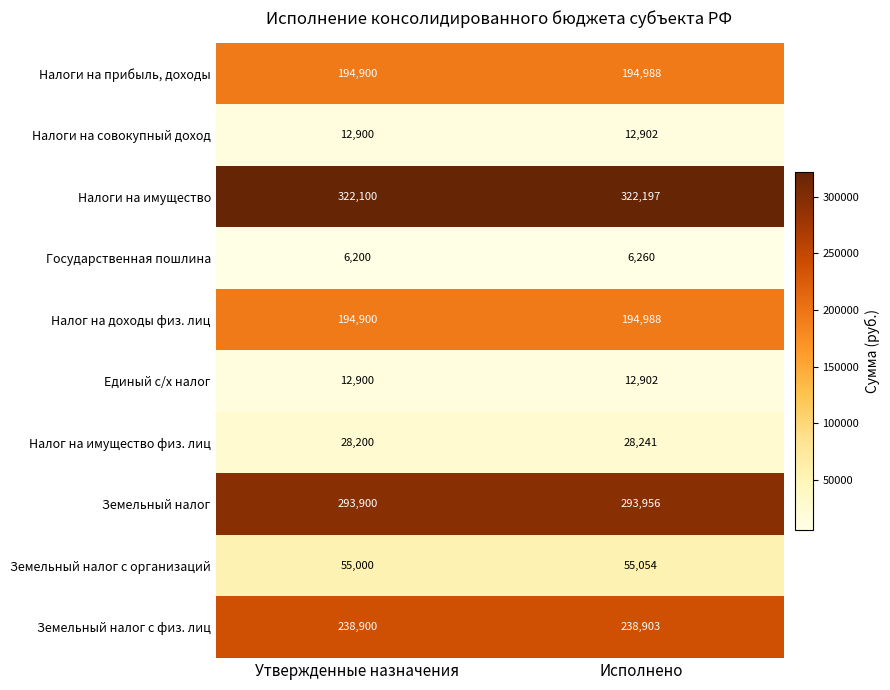

Rank the categories by Налог на имущество физ. лиц value from highest to lowest.

Исполнено, Утвержденные назначения